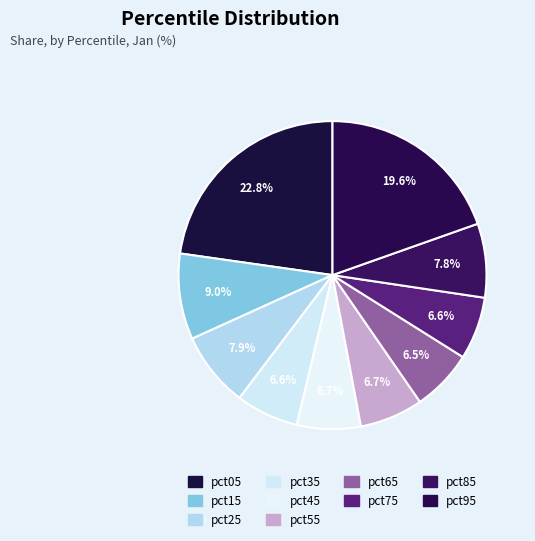

To the nearest percent, what percentage of the pie is pct75?

7%